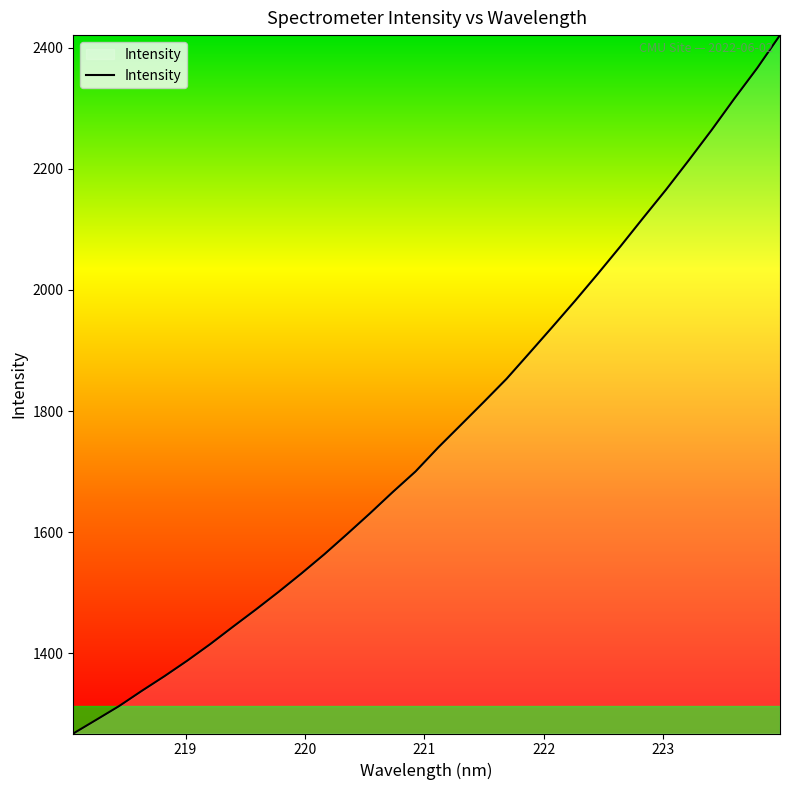

How many lines are shown in the chart?

1